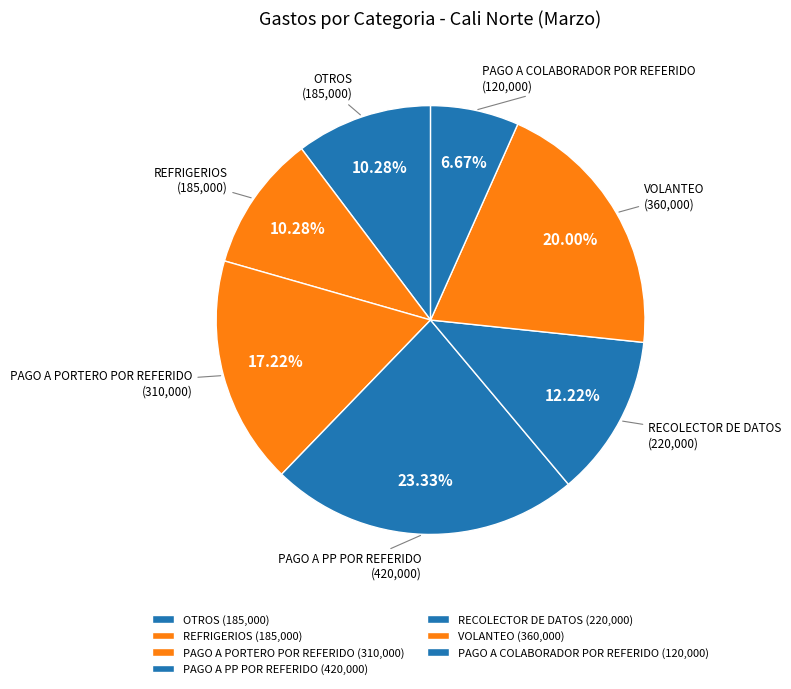

True or false: RECOLECTOR DE DATOS accounts for 12% of the total.

True